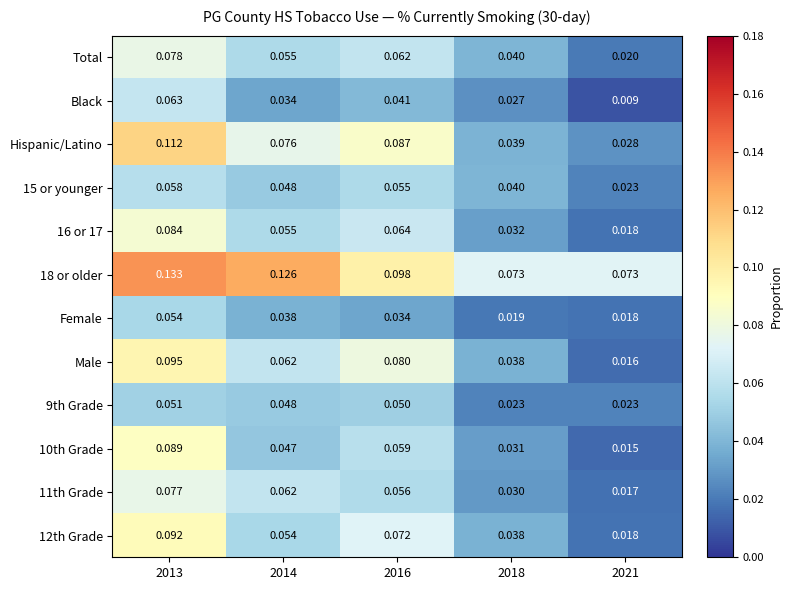

At how many categories does at least one series exceed 0?

5